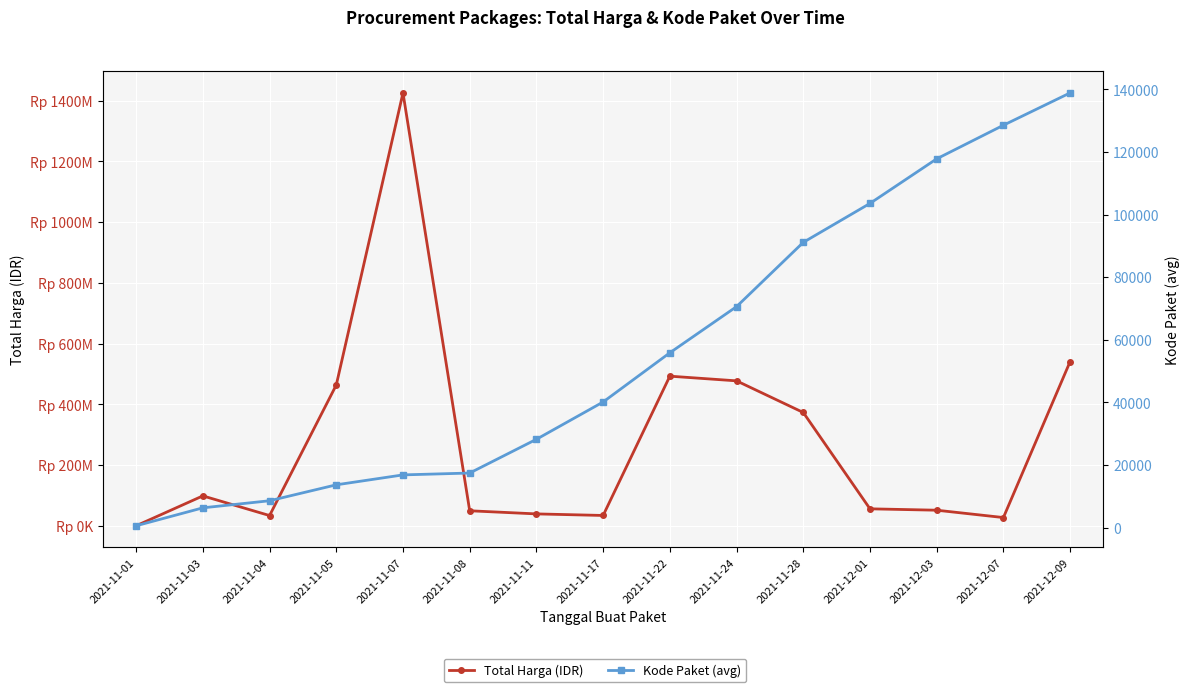

True or false: Total Harga (IDR) has more than 0 points higher than both neighbors.

True